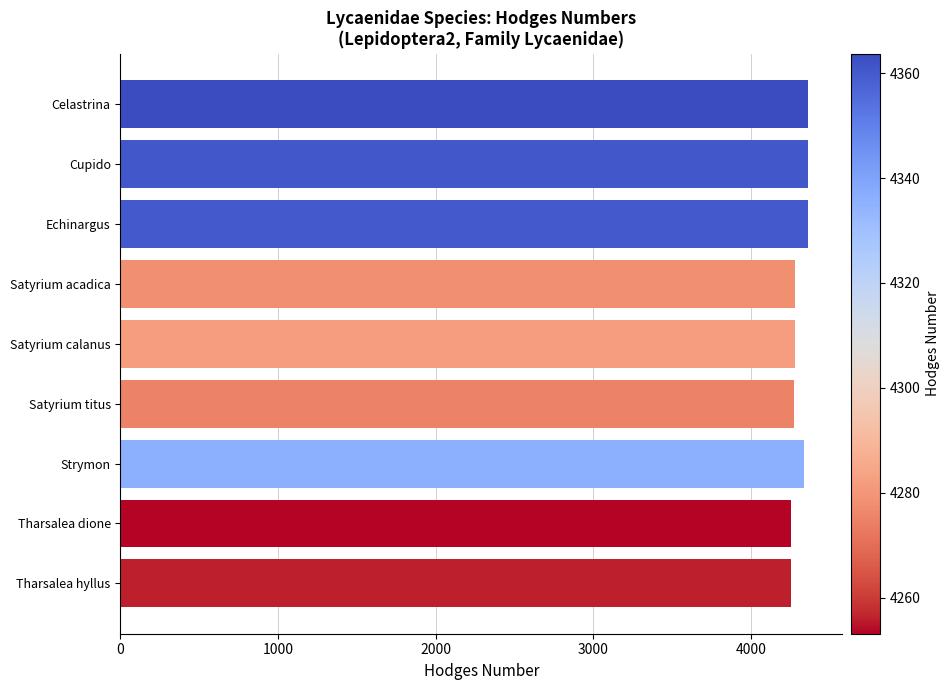

What is the smallest value displayed?

4253.1